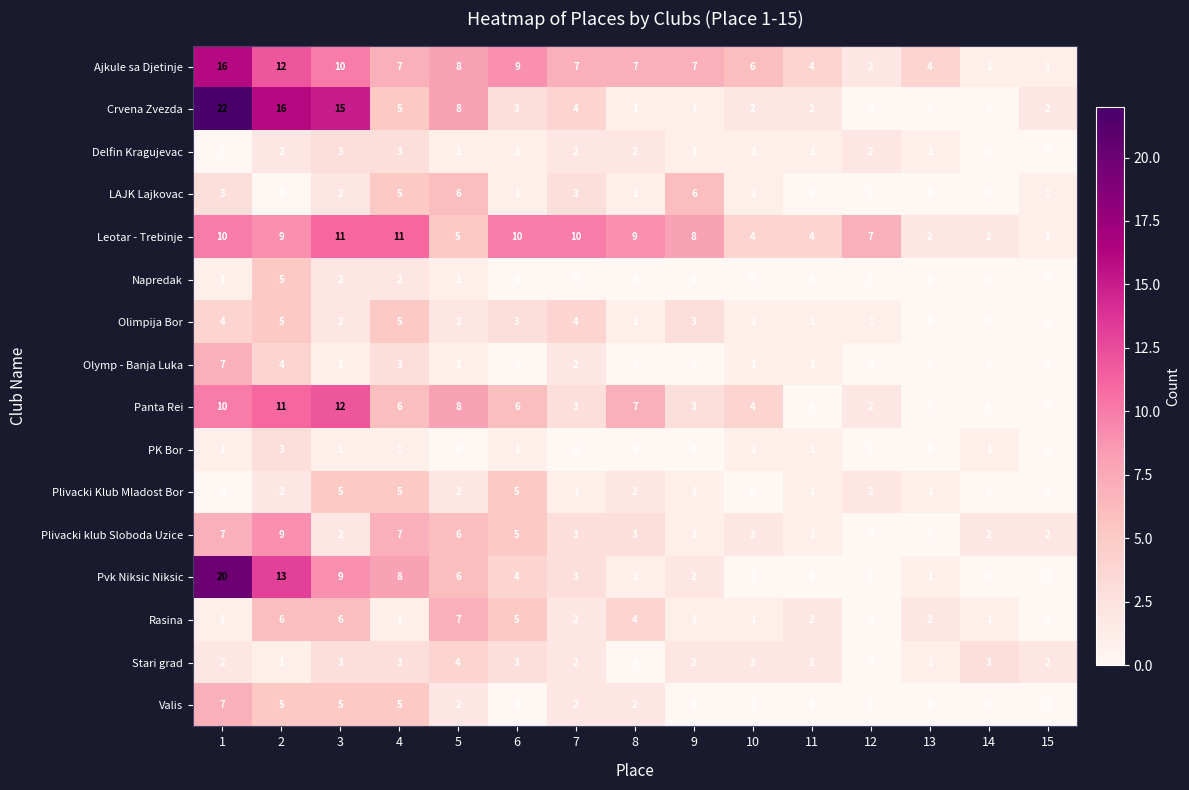

How many positive values does the Valis series have?

7